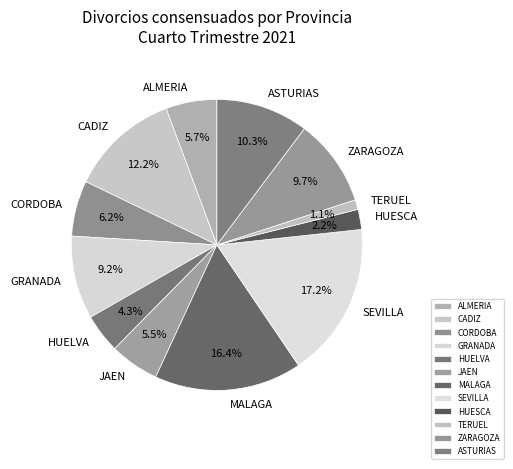

What is the largest slice in the pie chart?

SEVILLA